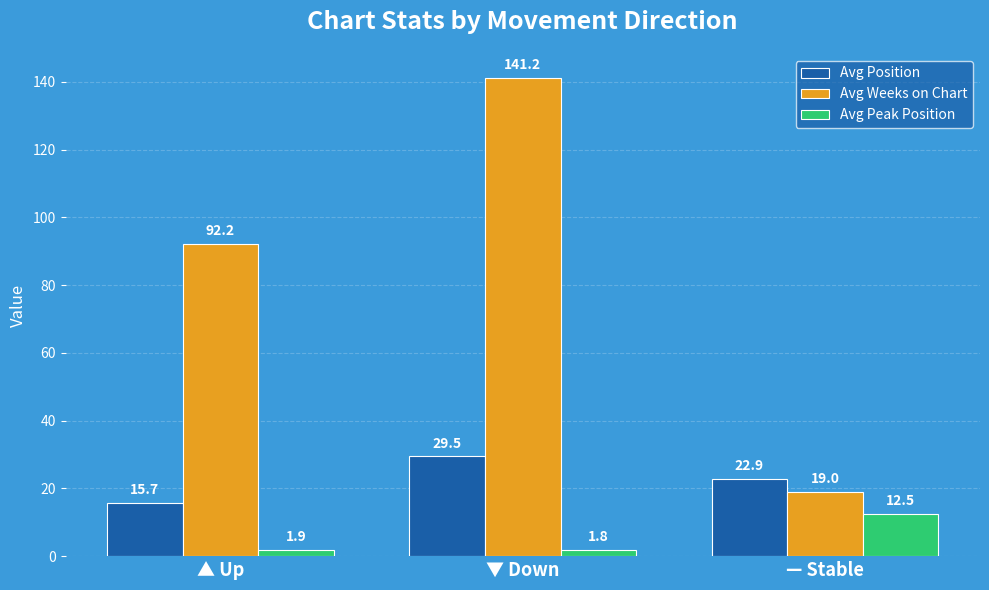

Which series has the widest spread of values?

Avg Weeks on Chart